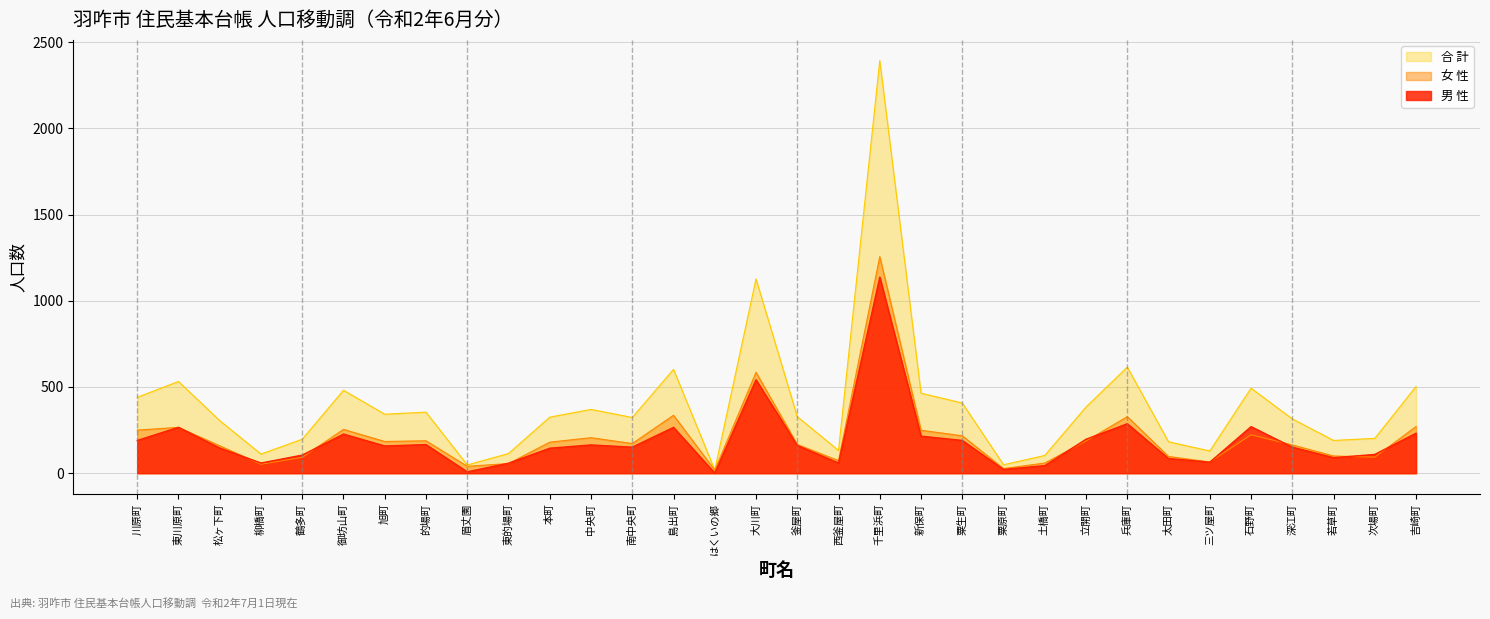

Rank the categories by 男 性 value from lowest to highest.

はくいの郷, 眉丈園, 粟原町, 土橋町, 東的場町, 柳橋町, 西釜屋町, 三ツ屋町, 太田町, 若草町, 鶴多町, 次場町, 本町, 松ヶ下町, 南中央町, 深江町, 旭町, 釜屋町, 中央町, 的場町, 川原町, 粟生町, 立開町, 新保町, 御坊山町, 吉崎町, 東川原町, 島出町, 石野町, 兵庫町, 大川町, 千里浜町